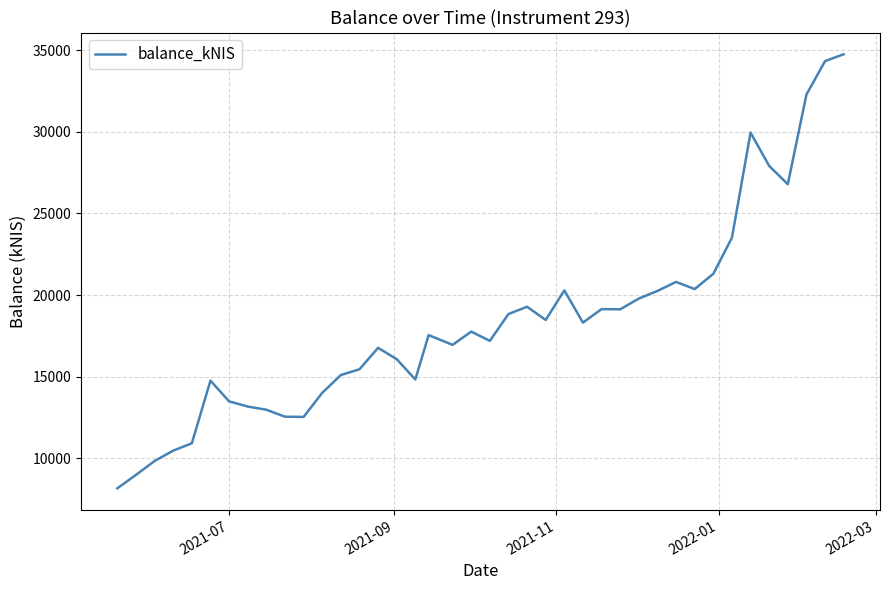

What is the smallest value displayed?

8170.8